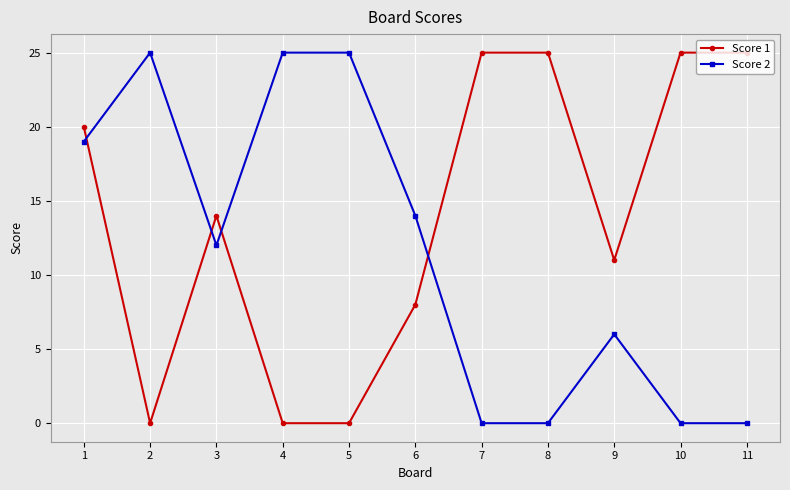

At 5, list the series in order from largest to smallest.

Score 2, Score 1